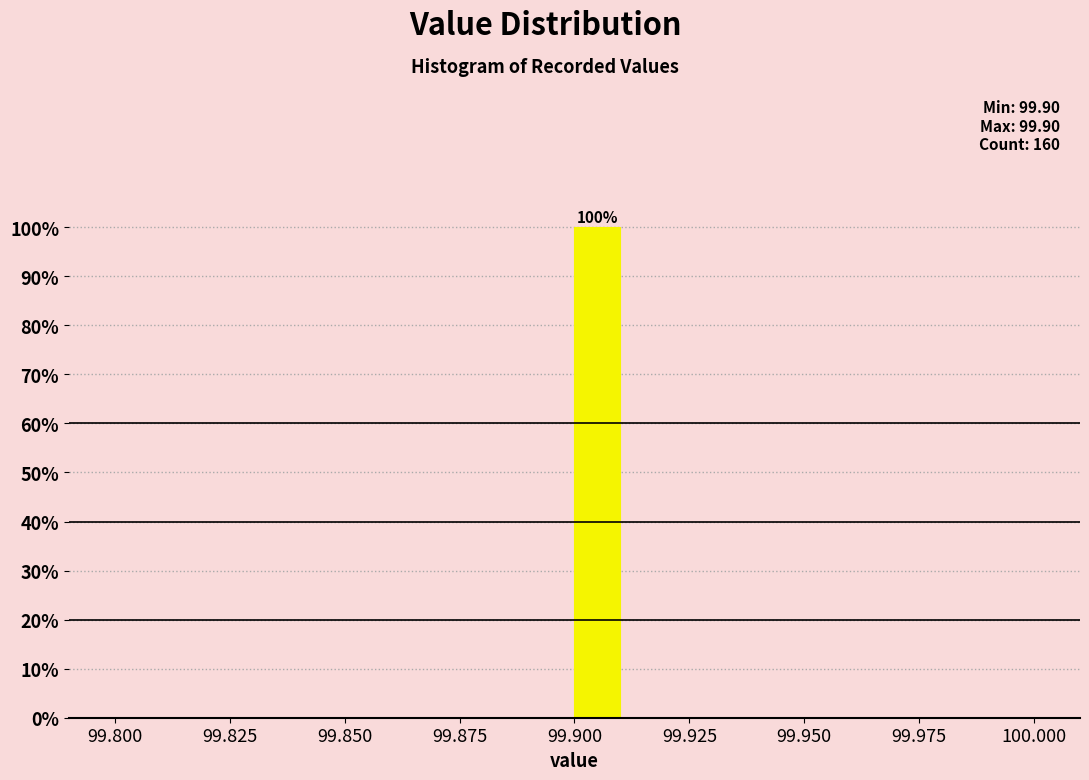

Read against the x-axis, roughly where is the centre of the tallest bar?

99.905